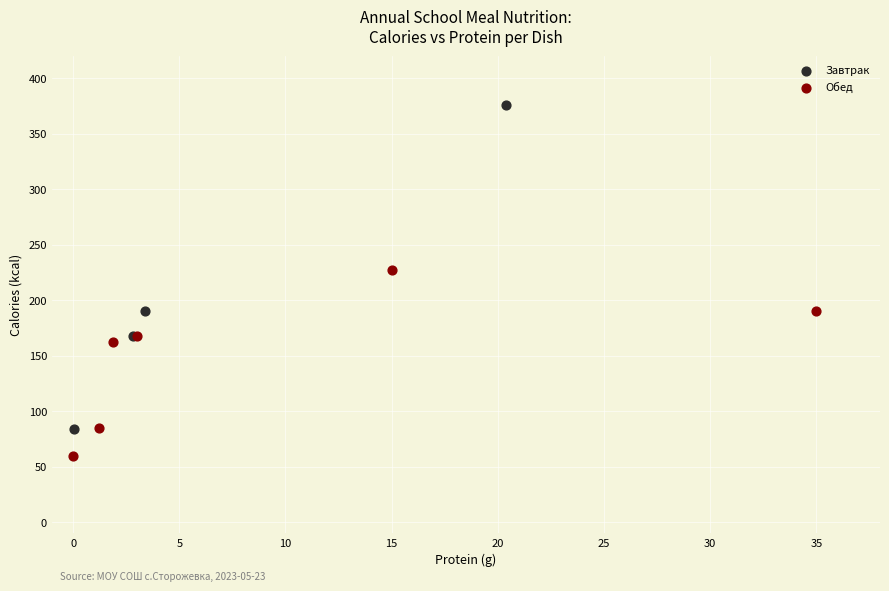

Which series contains the lowest Y value?

Обед